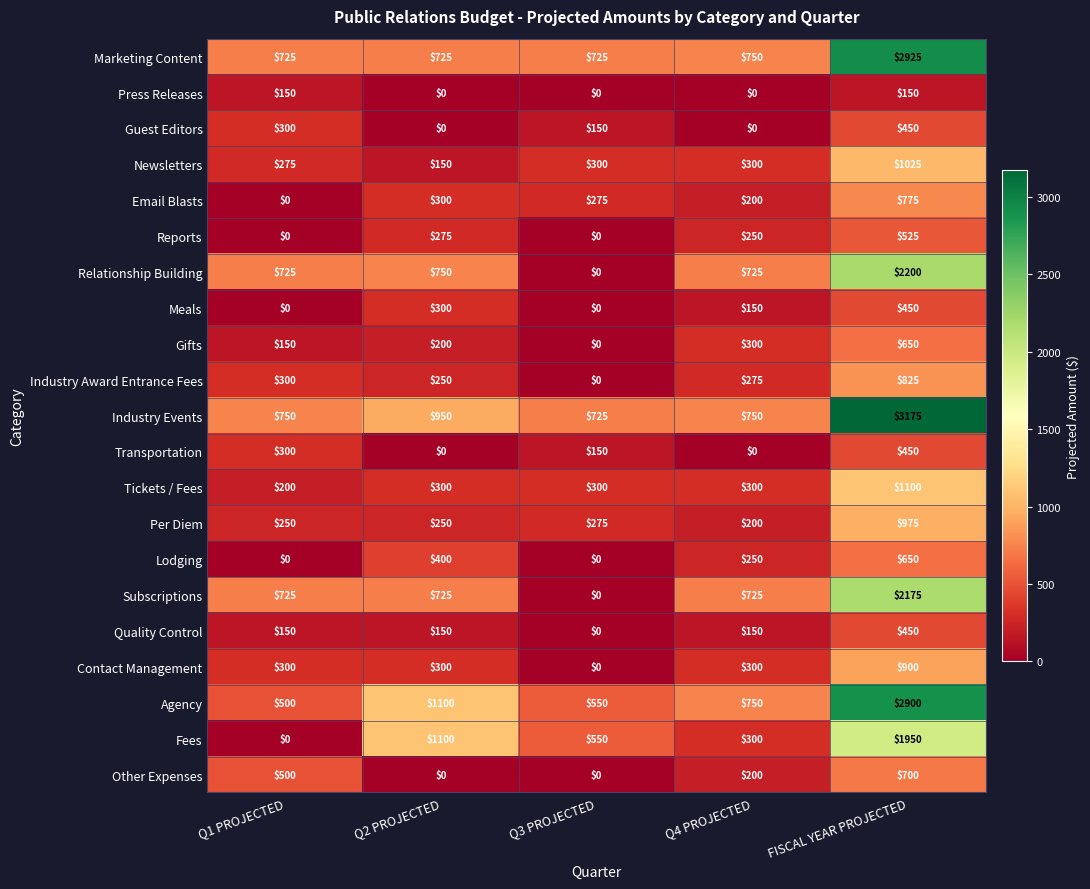

What is the sum of the Email Blasts values at Q4 PROJECTED and Q2 PROJECTED?

500